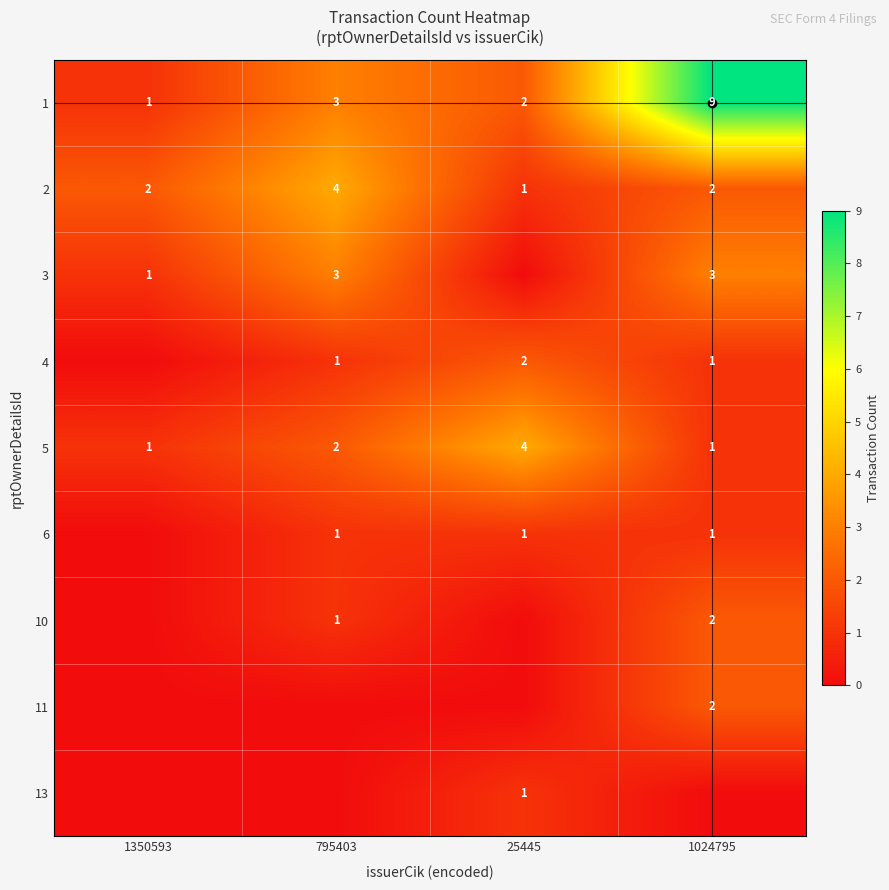

What is the highest value of the 2 series?

4